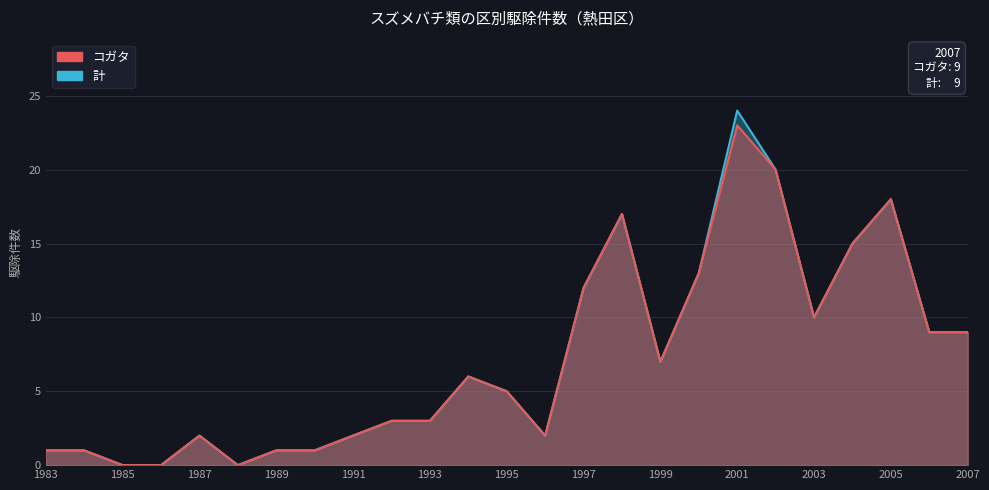

What is the difference between the second highest and second lowest values in the コガタ series?

20